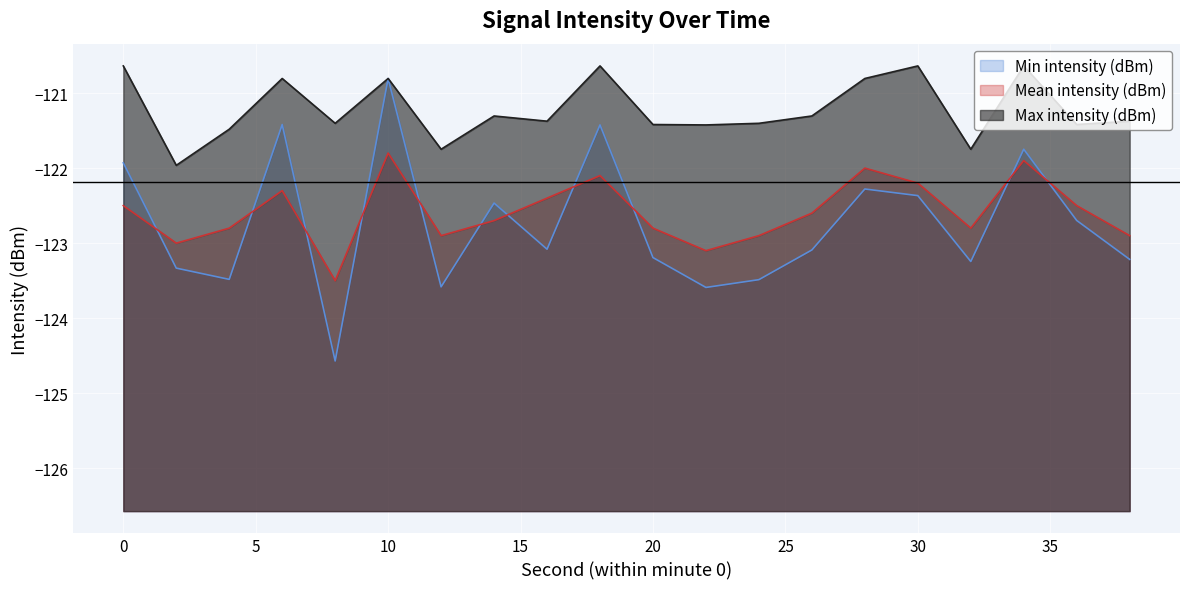

What is the maximum value for Max intensity (dBm)?

-120.6